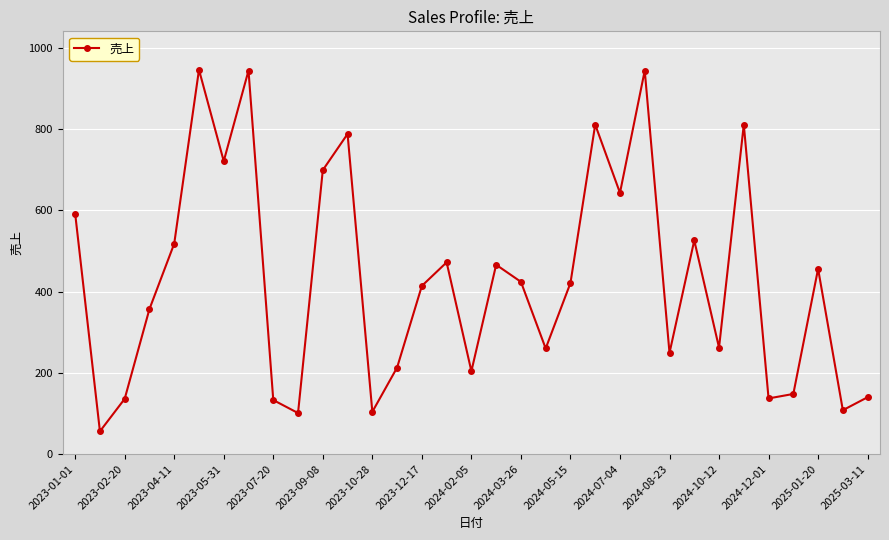

What is the value of the 18th point from the left?

466